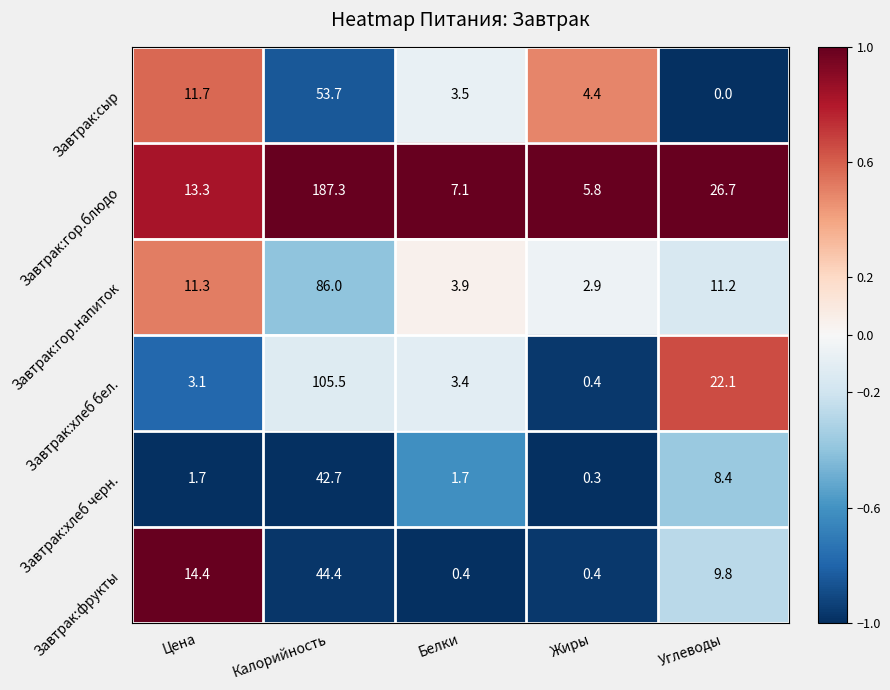

True or false: Завтрак:фрукты has a value of 14.4 at Цена.

True